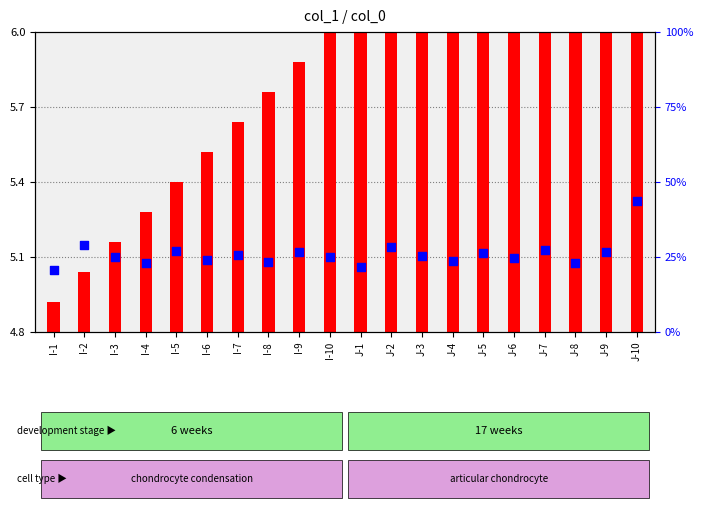

Which series reaches the minimum Y coordinate?

transformed count